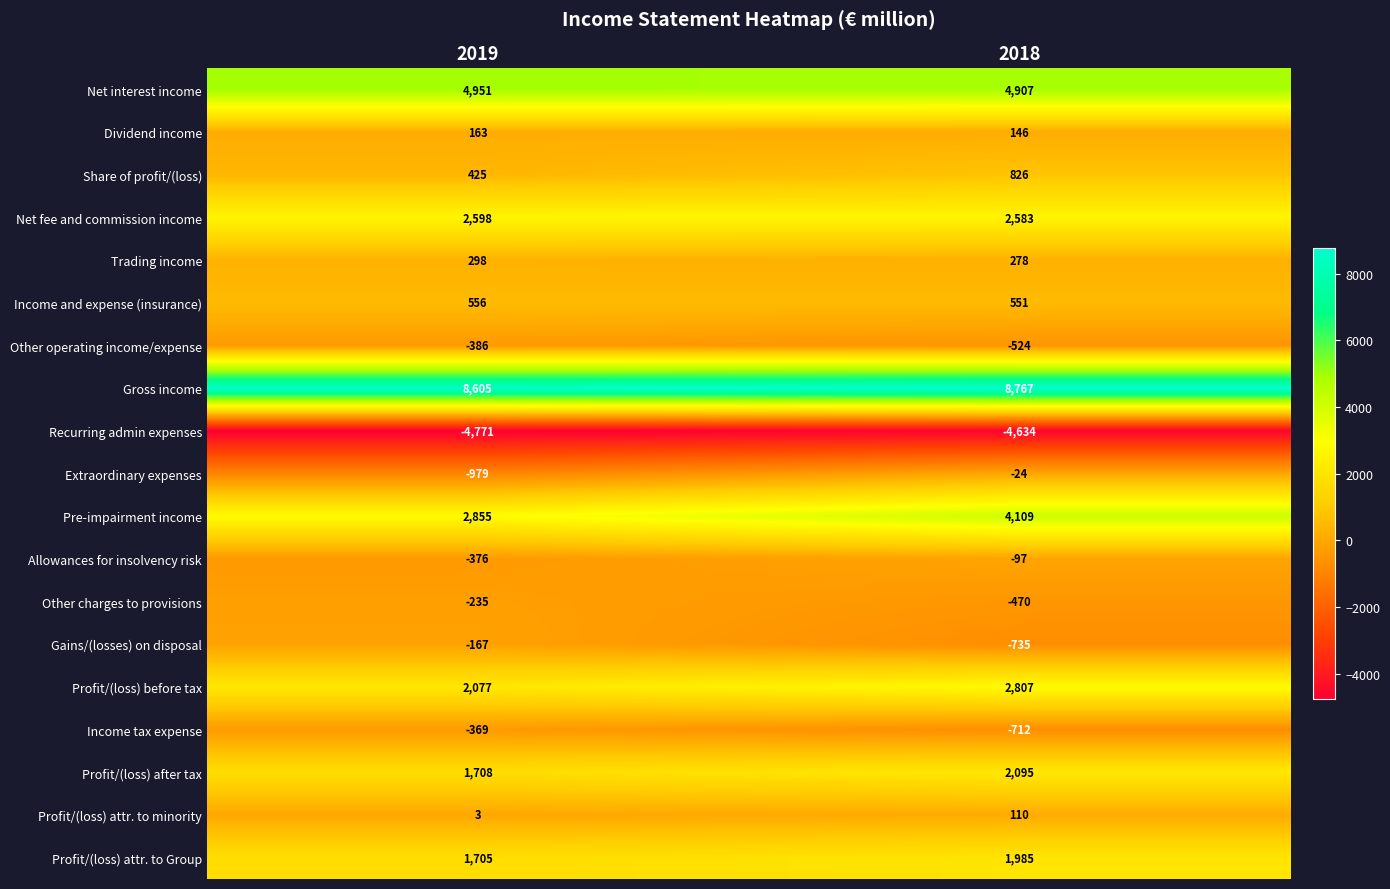

What is the sum of the Share of profit/(loss) values at 2018 and 2019?

1251